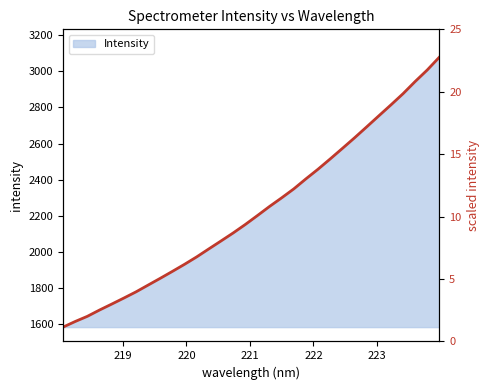

Reading right to left, extract all data points from this chart.

3077.8	3006.8	2942.9	2875.5	2813.5	2752.9	2691.9	2631.4	2572.9	2515.1	2458.4	2404.9	2349.4	2299.9	2252.2	2201.8	2152.3	2105.5	2061.2	2017.5	1973.3	1932.3	1893.2	1854.8	1817.4	1779.7	1745.5	1712.1	1679.4	1644.6	1616.1	1584.9